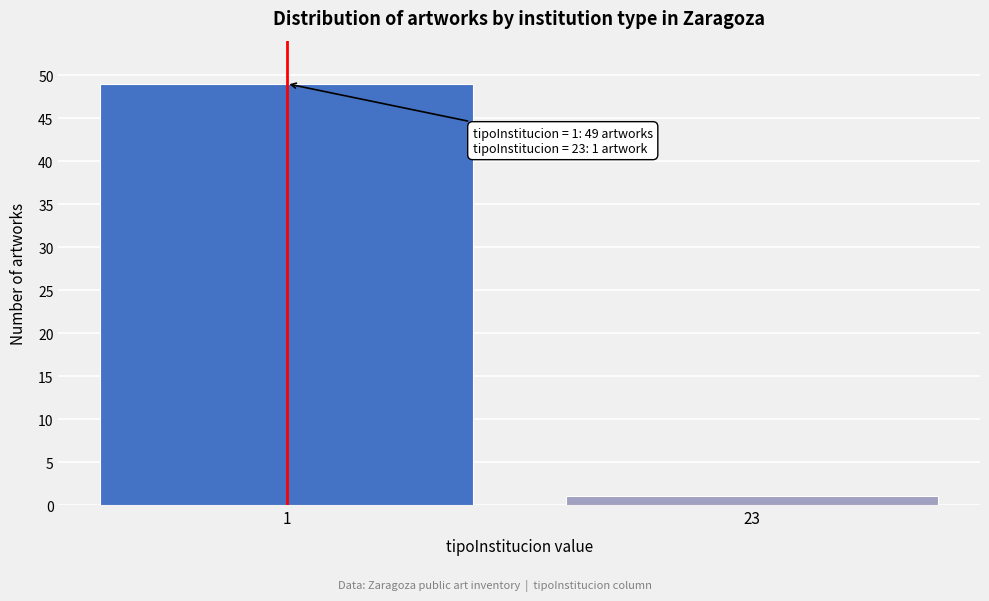

Reading left to right, extract all data points from this chart.

1=49	23=1